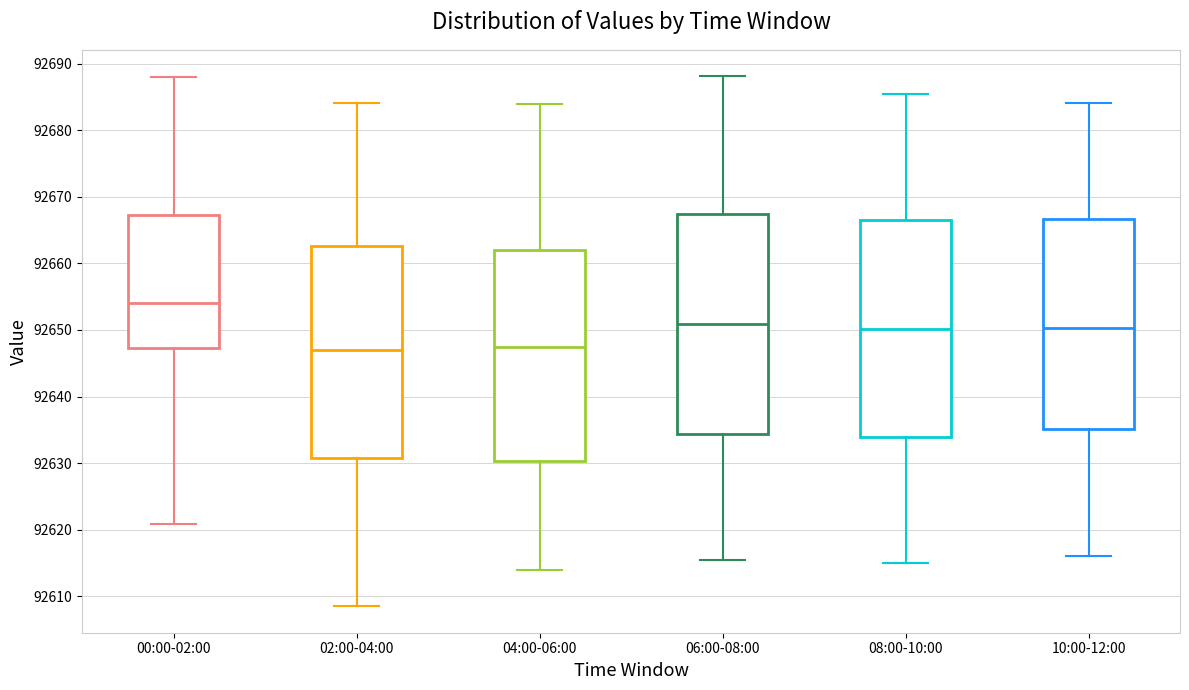

Where does the upper whisker of the box for 04:00-06:00 end on the y-axis? The values are not printed on the chart, so give them approximately, as read against the axis.

92684